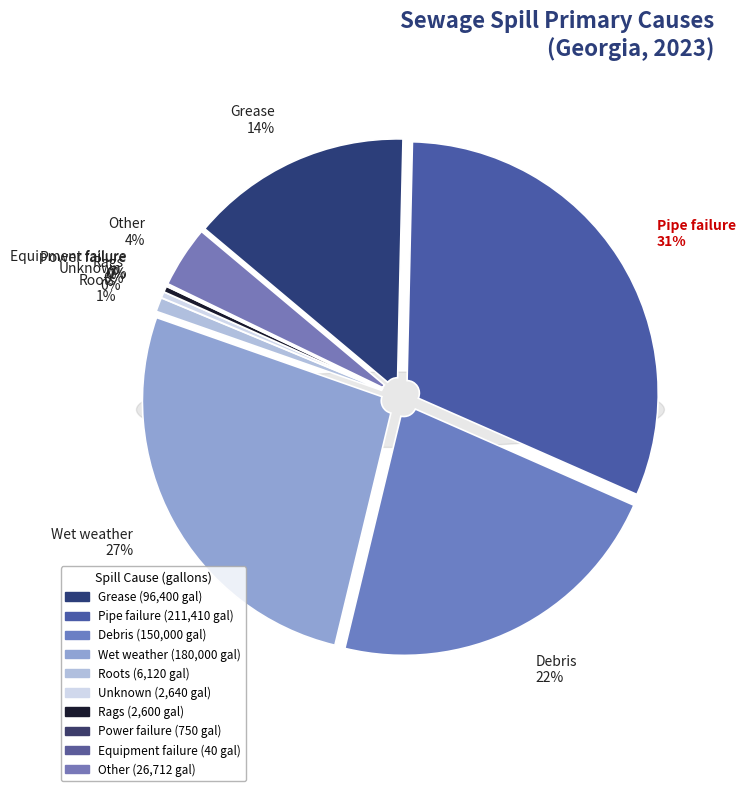

What is the change in value from Roots to Power failure?

-5370